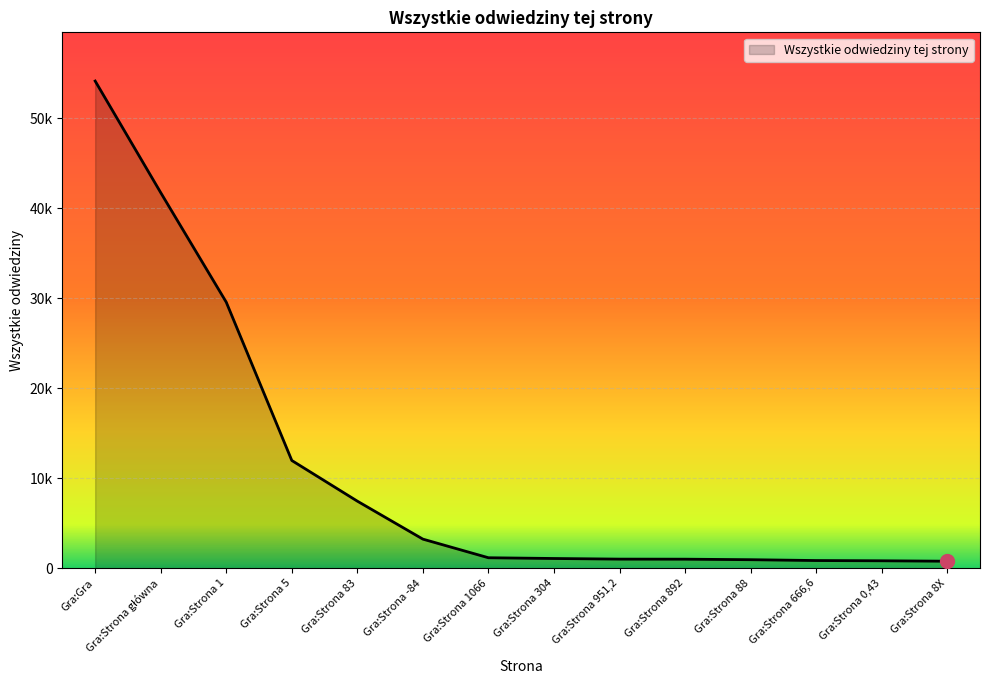

Does the chart have visible grid lines?

Yes